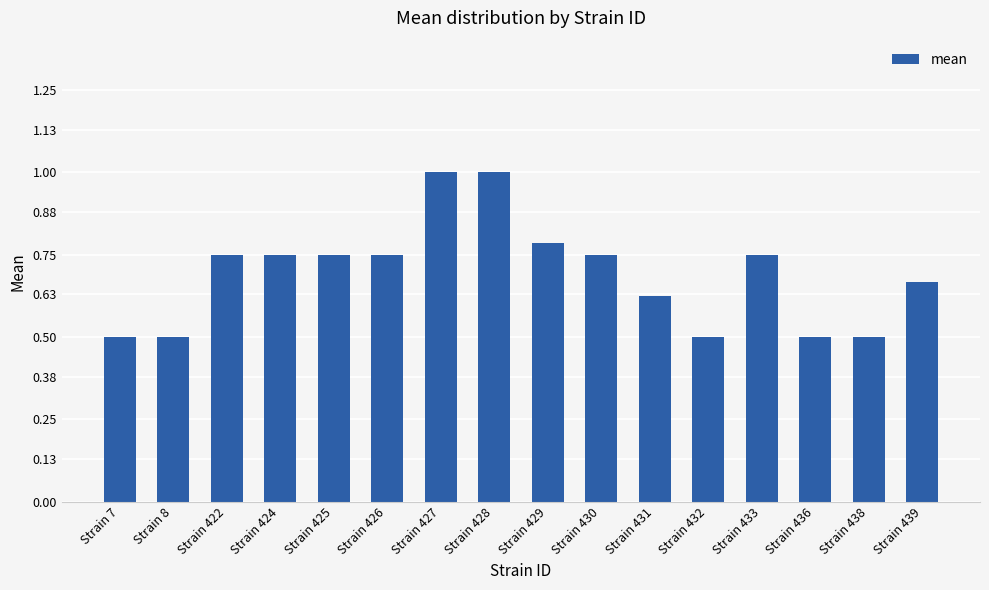

Between Strain 439 and Strain 431, which is larger?

Strain 439